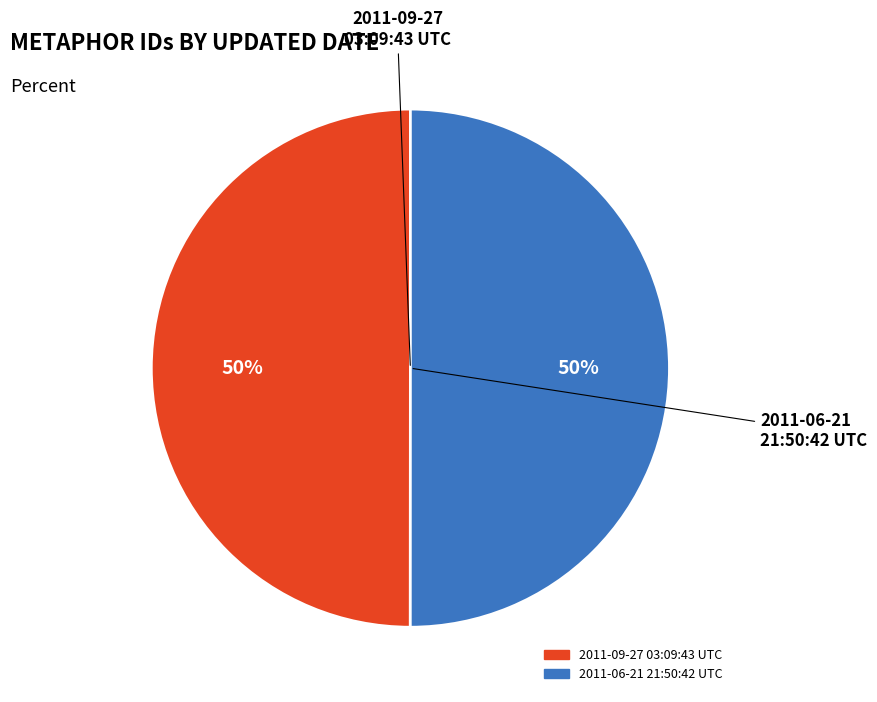

Approximately how many times larger is the value at 2011-06-21 21:50:42 UTC compared to 2011-09-27 03:09:43 UTC?

1.0